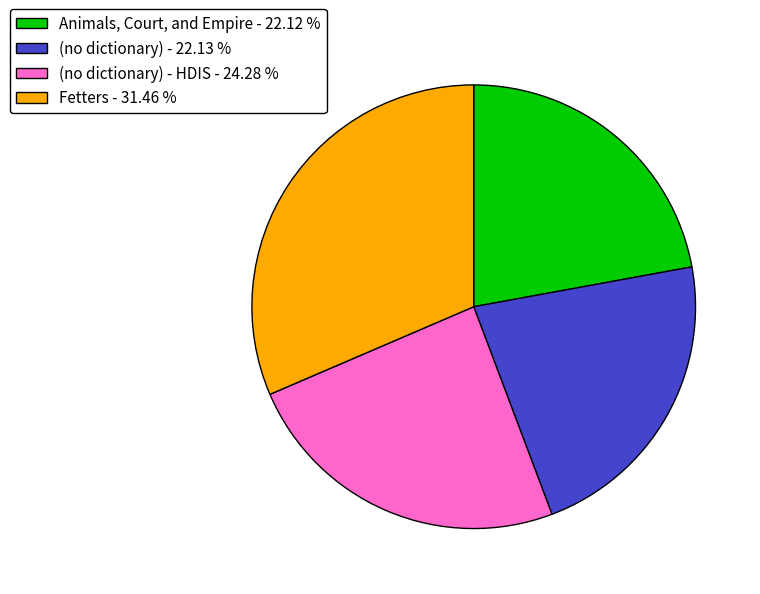

What is the largest slice in the pie chart?

Fetters - 31.46 %